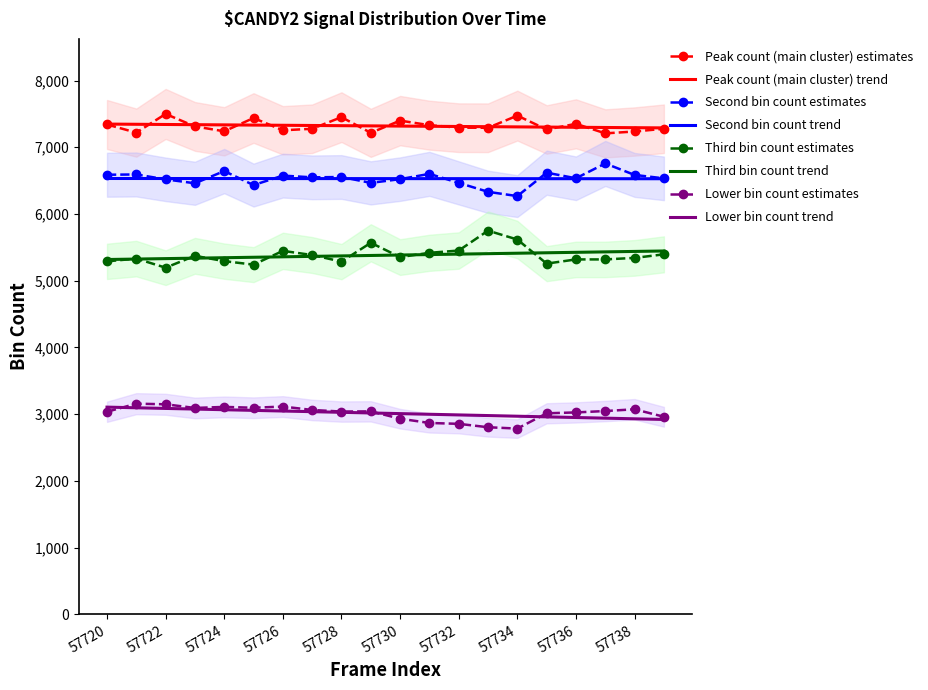

Which series has the largest total across all categories?

Peak count (main cluster)